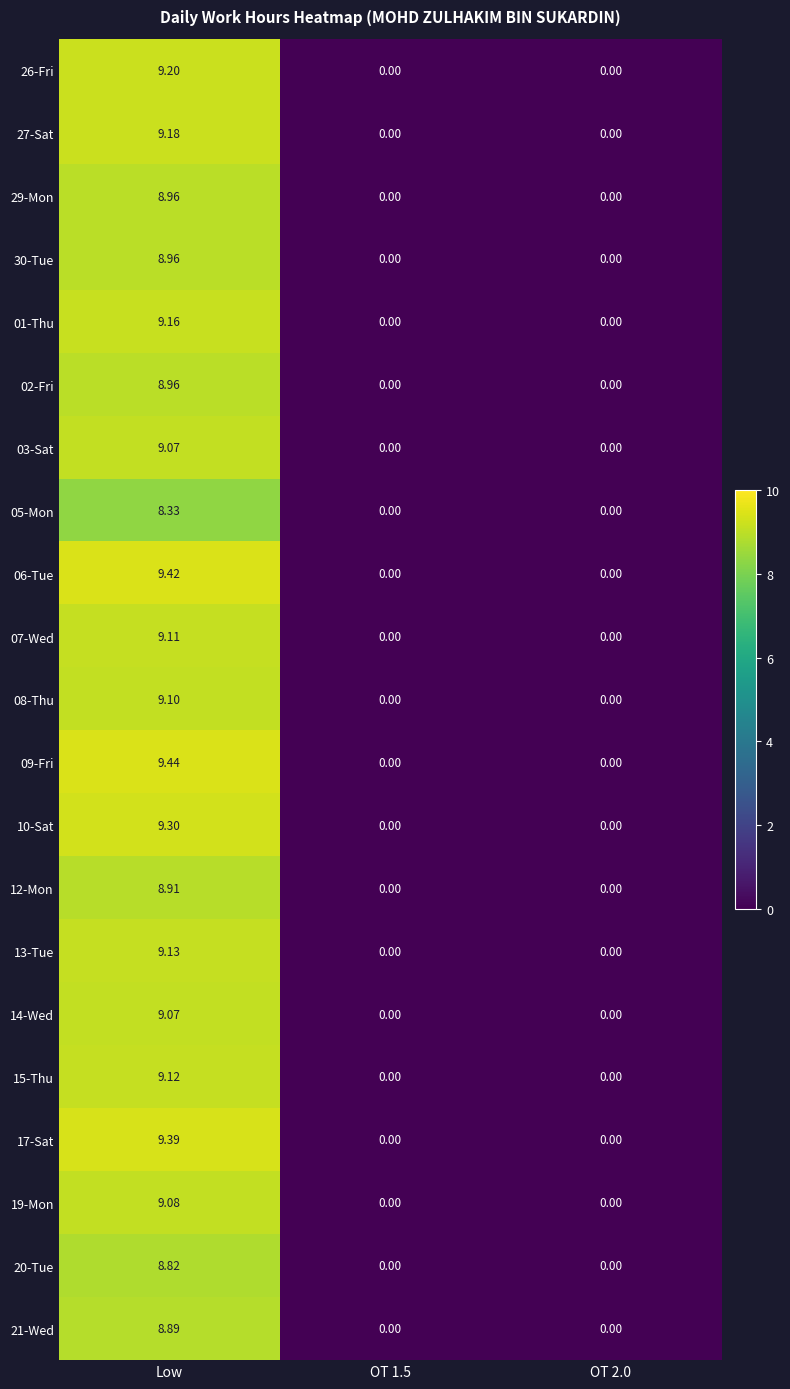

At which label does 09-Fri reach its peak?

Low